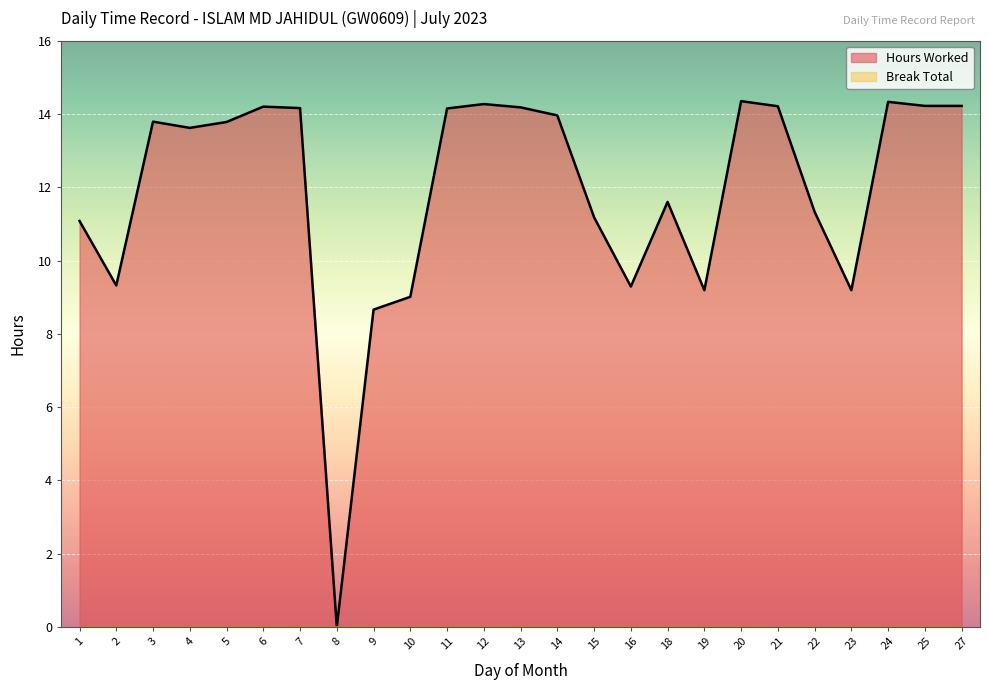

How many distinct data groups are displayed?

2